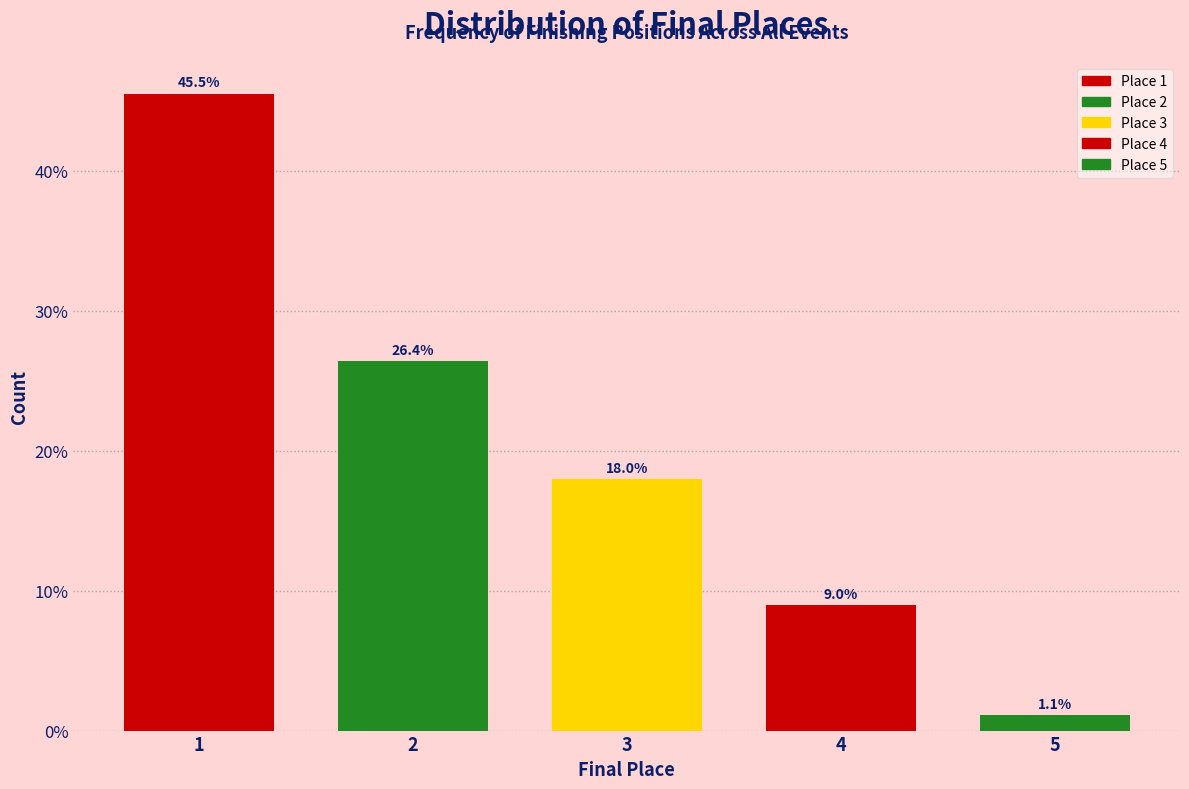

Reading right to left, transcribe all the data shown in this chart.

5=1.1	4=9.0	3=18.0	2=26.4	1=45.5